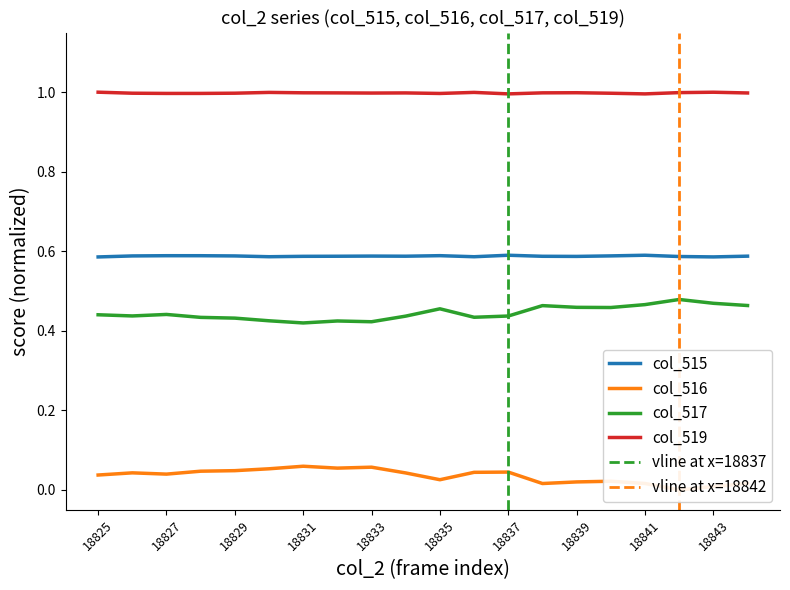

The value of col_515 at 18831 is 1.0. True or false?

False